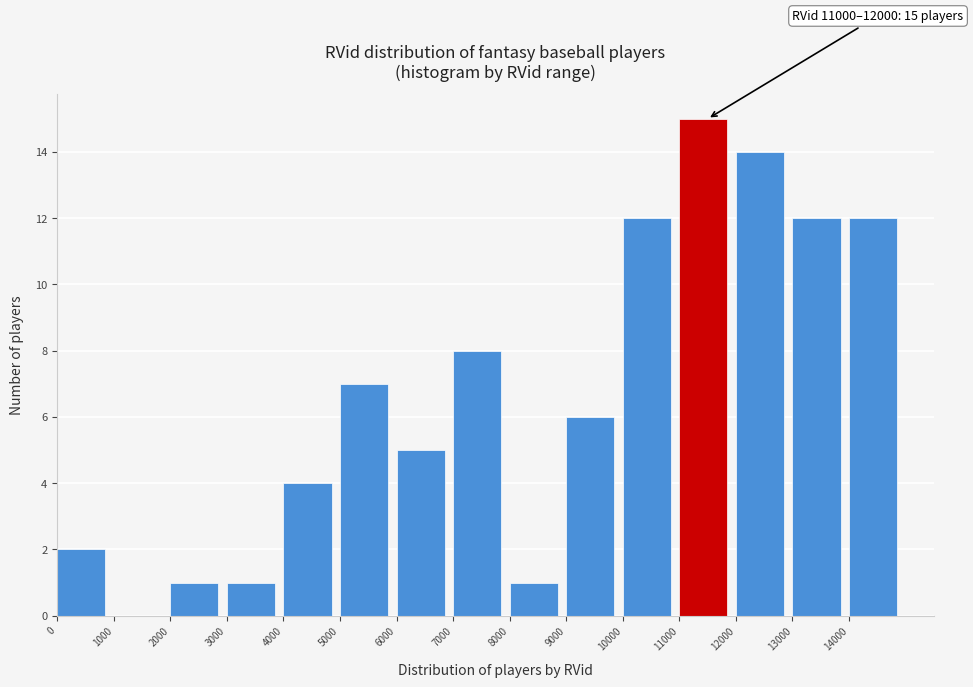

Which range on the x-axis has the tallest bar?

11000 to 12000